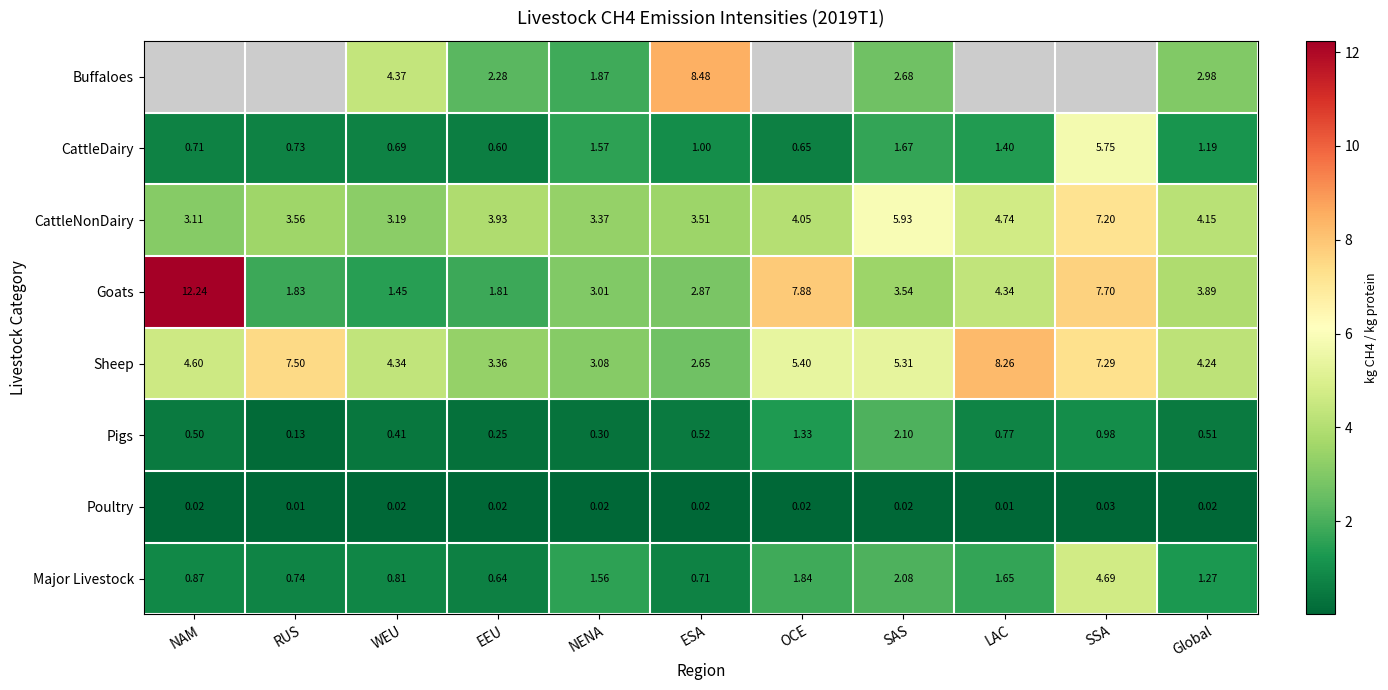

Which has a higher value, ESA or NENA?

ESA